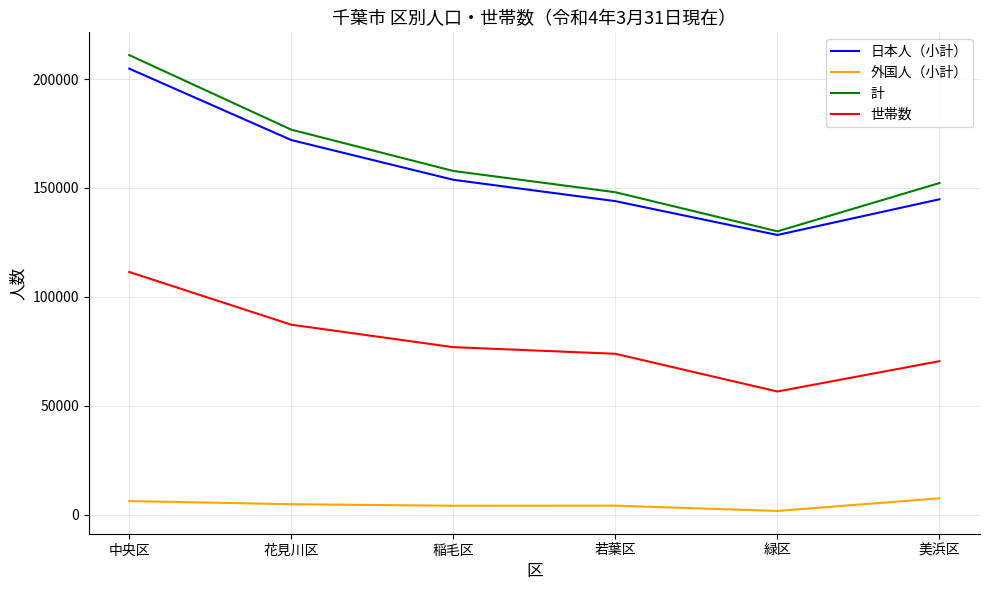

Which series has the largest range (max minus min)?

計